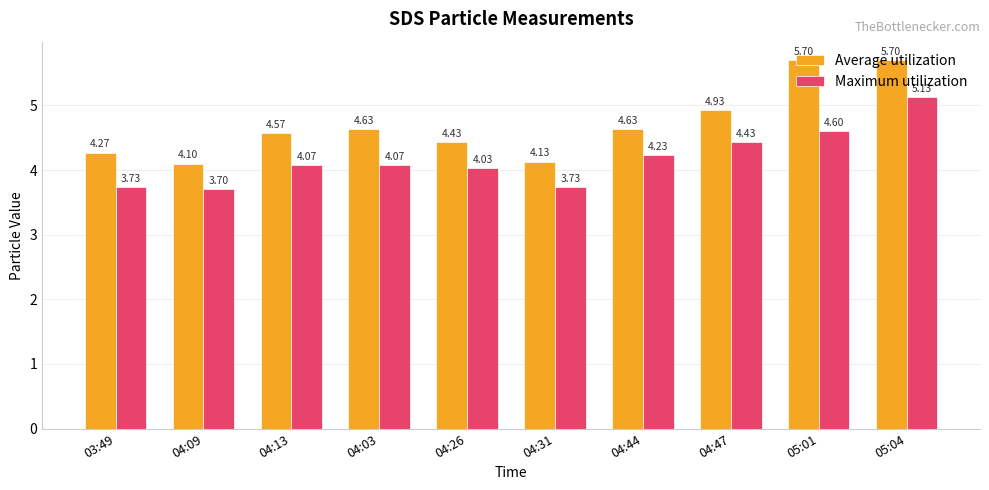

What position from the left is 04:09?

2